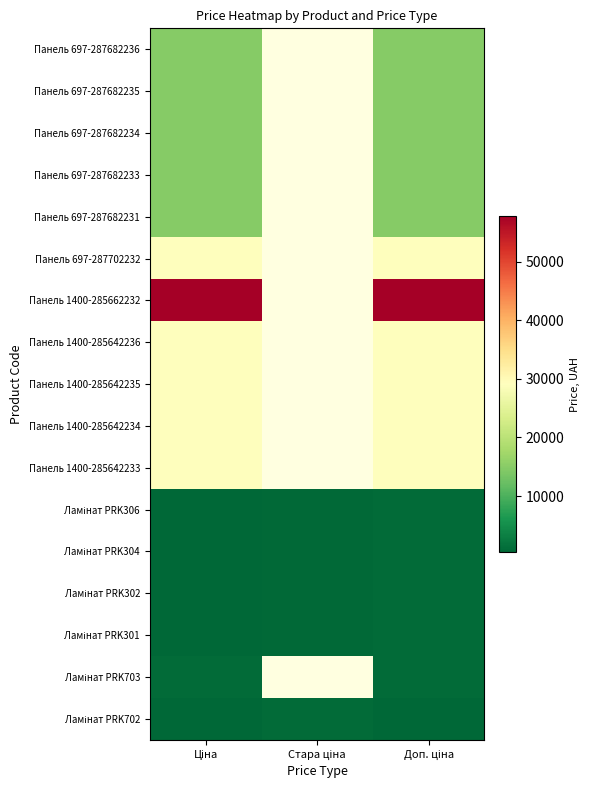

True or false: Ламінат PRK702 has a value of 215.3 at Ціна.

False